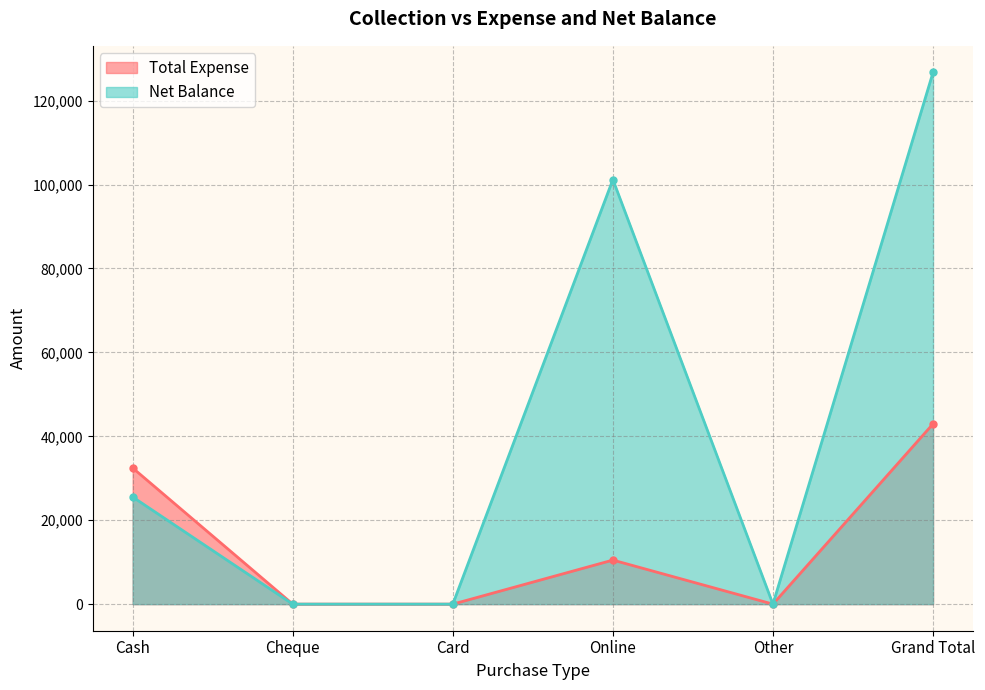

Reading left to right, what are all the values shown in this chart?

Total Expense: Cash=32455	Cheque=0	Card=0	Online=10499	Other=0	Grand Total=42954
Net Balance: Cash=25537	Cheque=0	Card=0	Online=101184	Other=0	Grand Total=126721